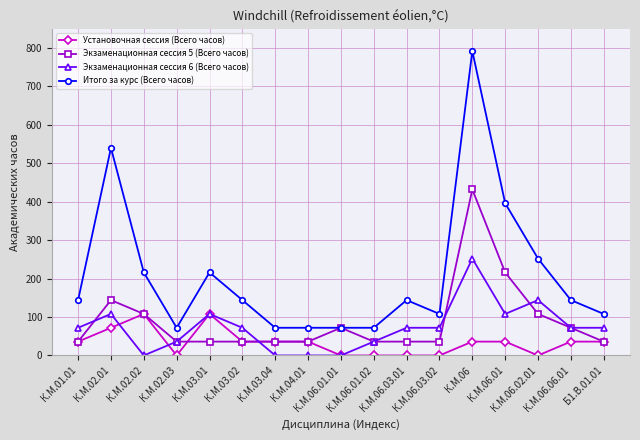

Rank the series by their maximum value, from highest to lowest.

Итого за курс (Всего часов), Экзаменационная сессия 5 (Всего часов), Экзаменационная сессия 6 (Всего часов), Установочная сессия (Всего часов)